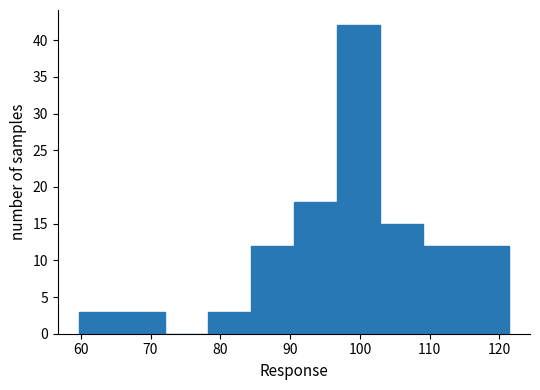

Reading left to right, transcribe this chart: for each bar, give the range it covers on the x-axis and its height. Neither the bar edges nor the heights are printed on the chart, so give them approximately, as read against the axes.

60 to 66: 3
66 to 72: 3
72 to 78: 0
78 to 84: 3
84 to 91: 12
91 to 97: 18
97 to 103: 42
103 to 109: 15
109 to 115: 12
115 to 121: 12